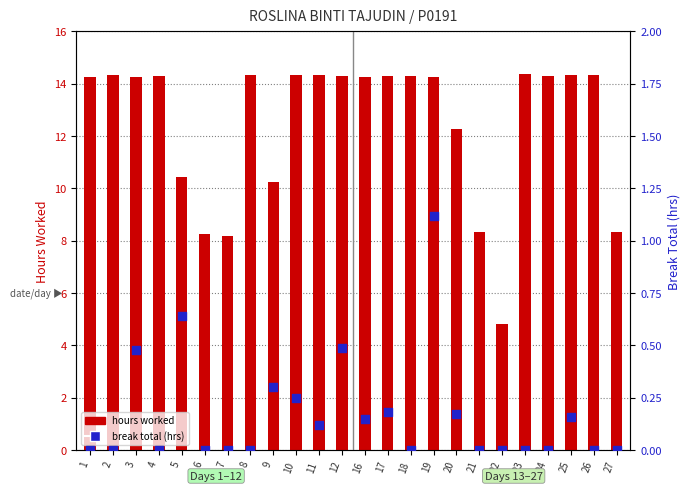

What are all the series names shown in the legend?

hours worked, break total (hrs)